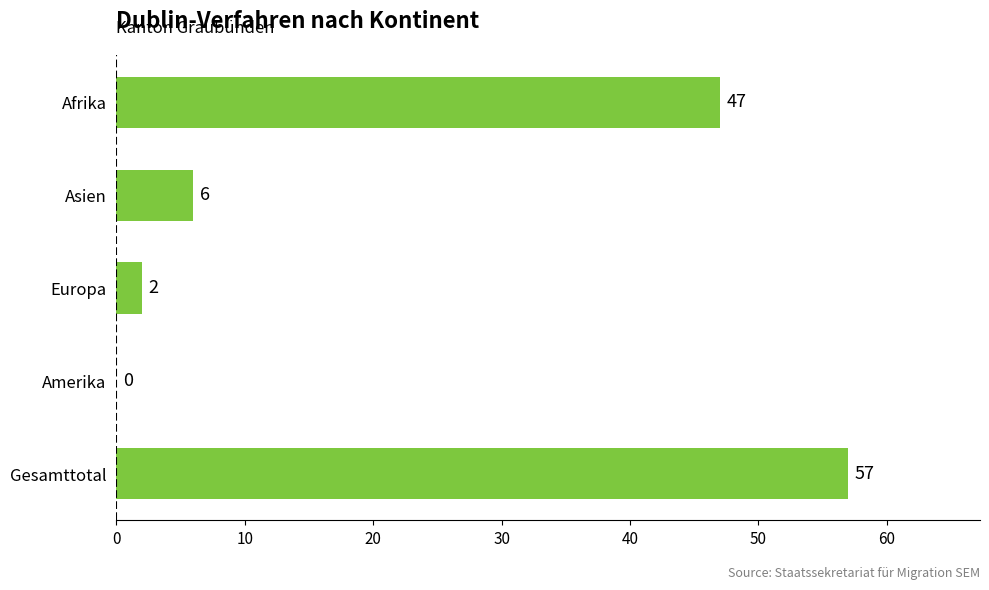

What is the change in value from Afrika to Asien?

-41